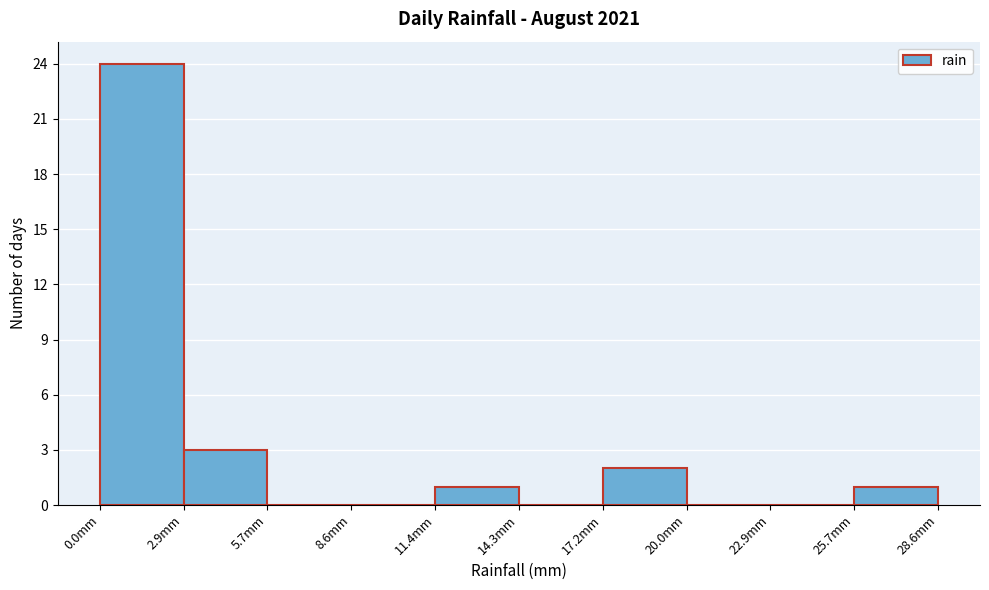

How tall is the bar that spans 25.5 to 28.5 on the x-axis? Neither the bar edges nor the heights are printed on the chart, so give them approximately, as read against the axes.

1